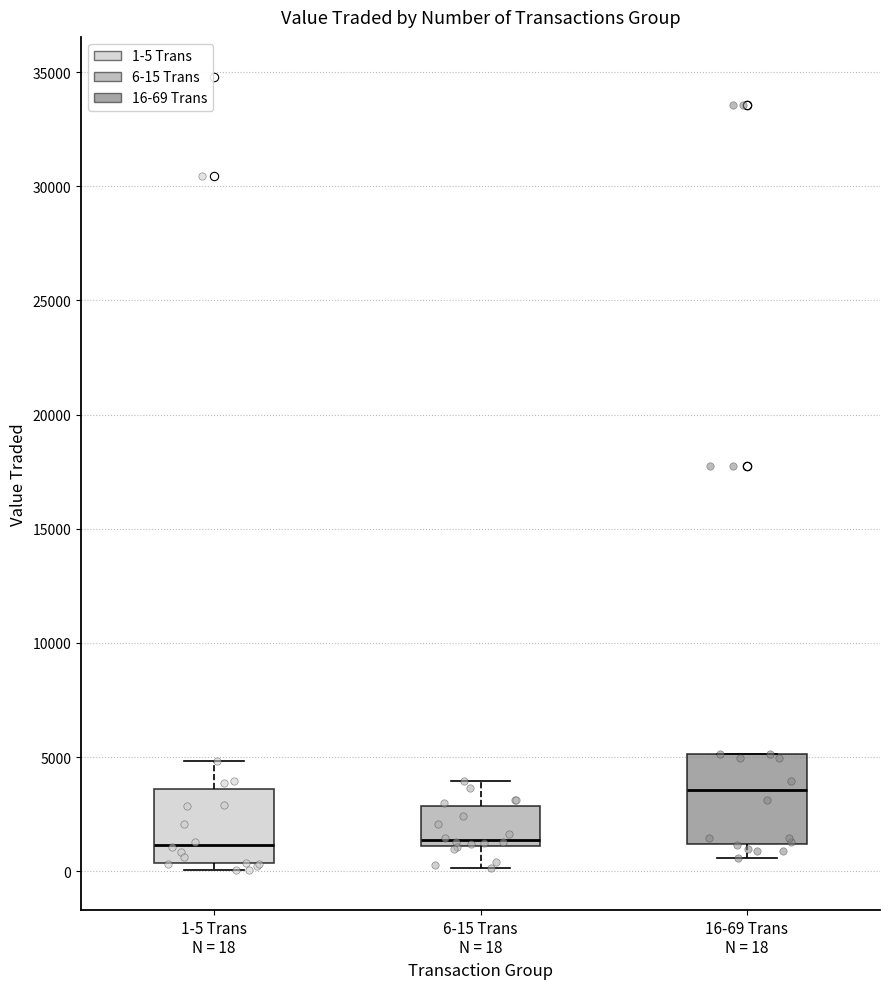

Reading left to right, read every box against the y-axis: the position of its median line, the range the box covers, and the ends of its whiskers. The values are not printed on the chart, so give them approximately, as read against the axis.

1-5 Trans N = 18: median 1000, box 500 to 3500, whiskers 0 to 5000
6-15 Trans N = 18: median 1500, box 1000 to 3000, whiskers 0 to 4000
16-69 Trans N = 18: median 3500, box 1000 to 5000, whiskers 500 to 5000